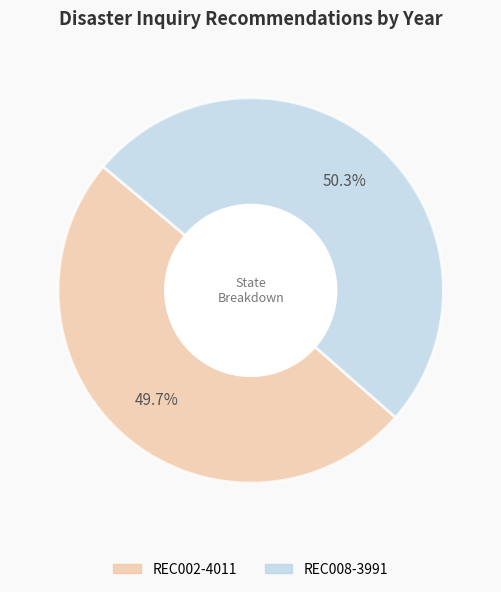

Count the number of slices in the pie.

2